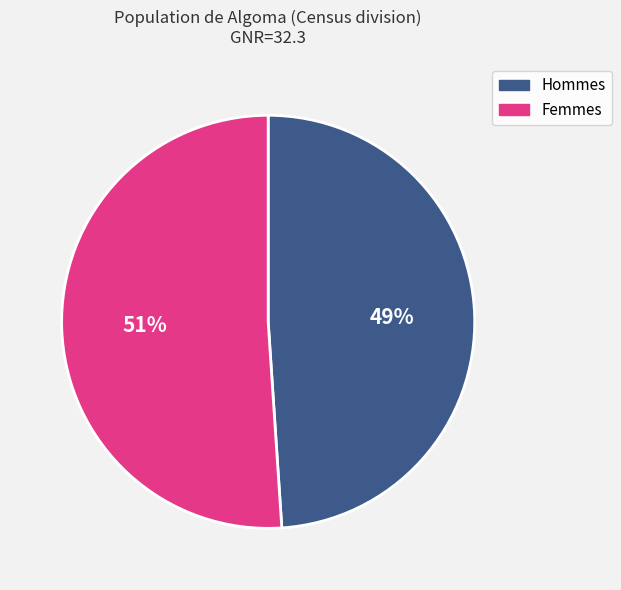

Does any single category account for the majority?

Yes